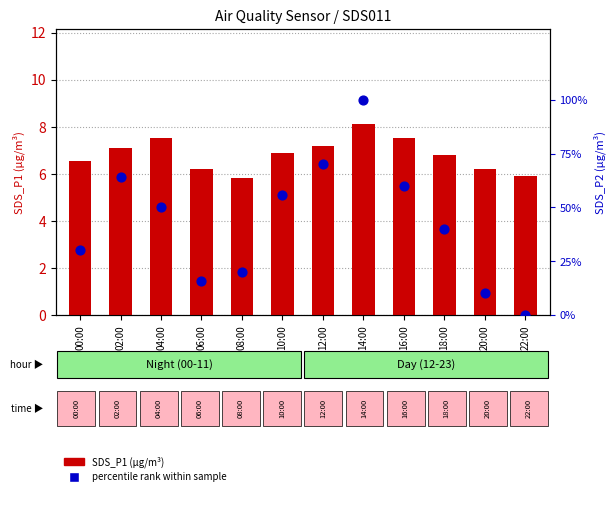

What is the total value across all series at 04:00?

57.5